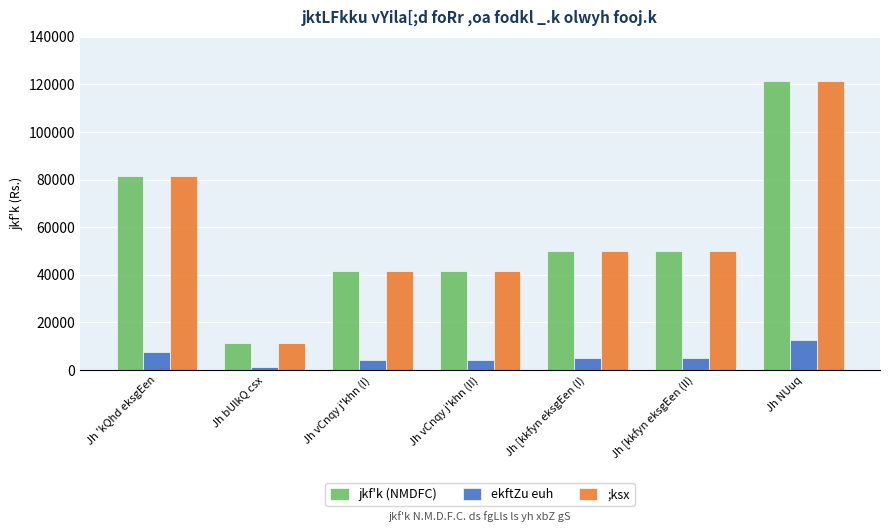

What is the spread (max minus min) of values at Jh [kkfyn eksgEen (II)?

45000